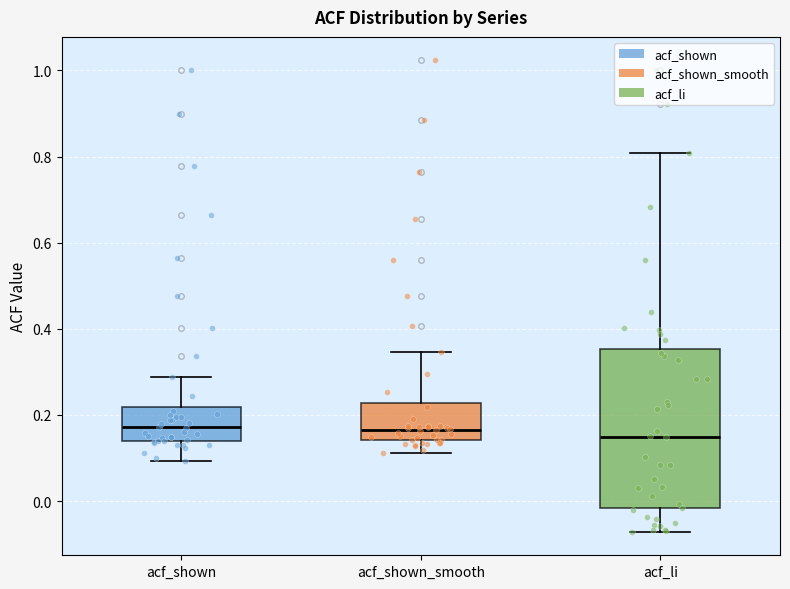

Reading left to right, transcribe this box plot: for each box, give where its median line is, the range the box spans, and where its two whiskers end, as read against the y-axis. The values are not printed on the chart, so give them approximately, as read against the axis.

acf_shown: median 0.18, box 0.14 to 0.22, whiskers 0.10 to 0.28
acf_shown_smooth: median 0.16, box 0.14 to 0.22, whiskers 0.12 to 0.34
acf_li: median 0.14, box -0.02 to 0.36, whiskers -0.08 to 0.80